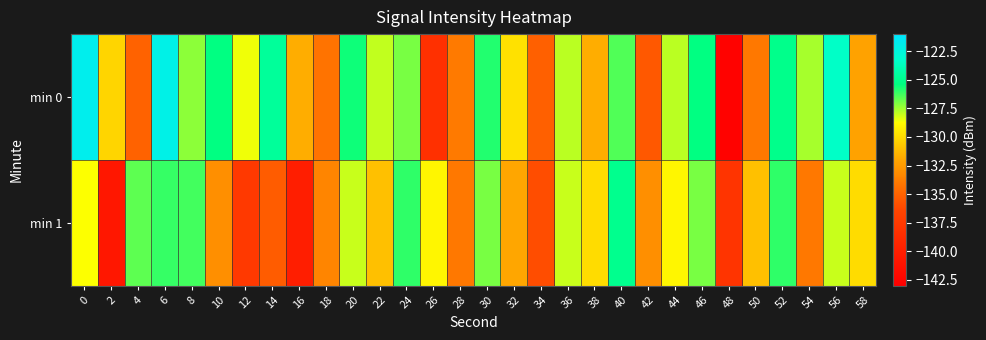

Reading right to left, list all the values displayed in this chart.

min 0: 58=-132.2	56=-123.4	54=-127.6	52=-125.1	50=-134.0	48=-142.7	46=-125.4	44=-127.8	42=-135.5	40=-126.4	38=-131.7	36=-127.9	34=-135.1	32=-129.8	30=-125.9	28=-134.0	26=-138.3	24=-126.9	22=-127.9	20=-125.6	18=-134.3	16=-131.7	14=-124.6	12=-128.6	10=-125.4	8=-127.3	6=-122.1	4=-135.0	2=-130.3	0=-121.8
min 1: 58=-130.0	56=-128.0	54=-134.0	52=-126.0	50=-131.0	48=-138.0	46=-127.0	44=-129.0	42=-133.0	40=-125.0	38=-130.0	36=-128.0	34=-136.0	32=-132.0	30=-127.0	28=-134.0	26=-129.0	24=-126.0	22=-131.0	20=-128.0	18=-133.4	16=-140.1	14=-135.3	12=-137.4	10=-133.0	8=-126.2	6=-126.1	4=-126.6	2=-140.7	0=-128.7